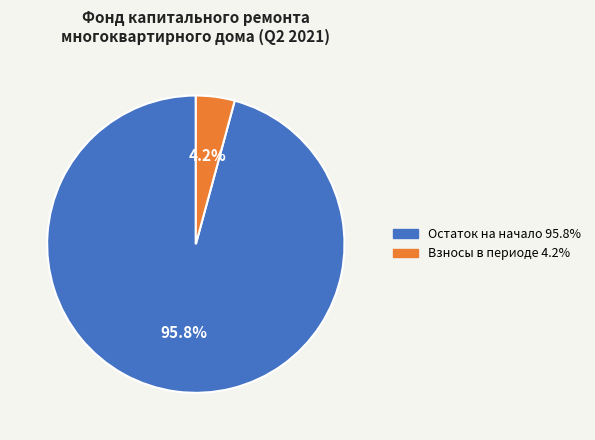

Is there a majority slice in this chart?

Yes